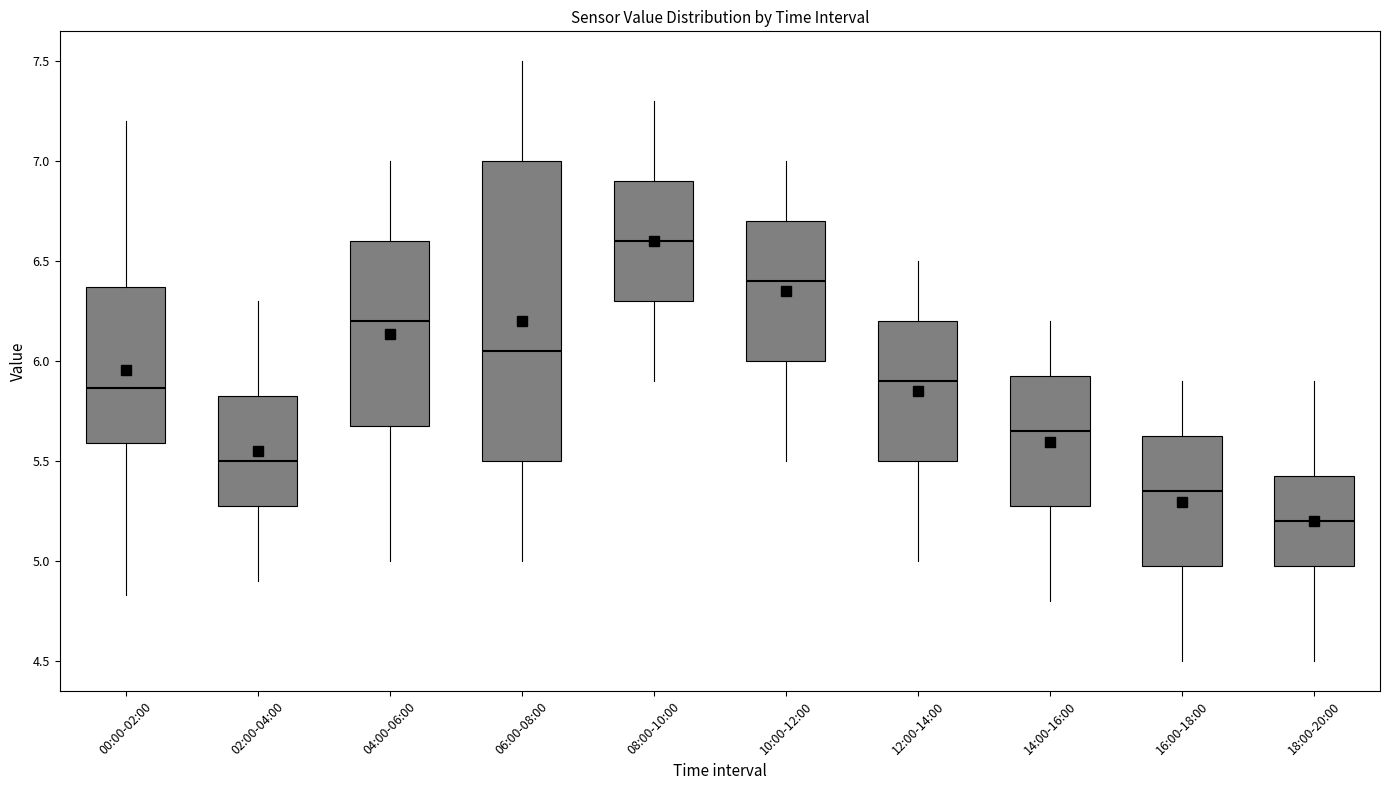

Where is the upper edge of the box for 02:00-04:00 on the y-axis? The values are not printed on the chart, so give them approximately, as read against the axis.

5.85